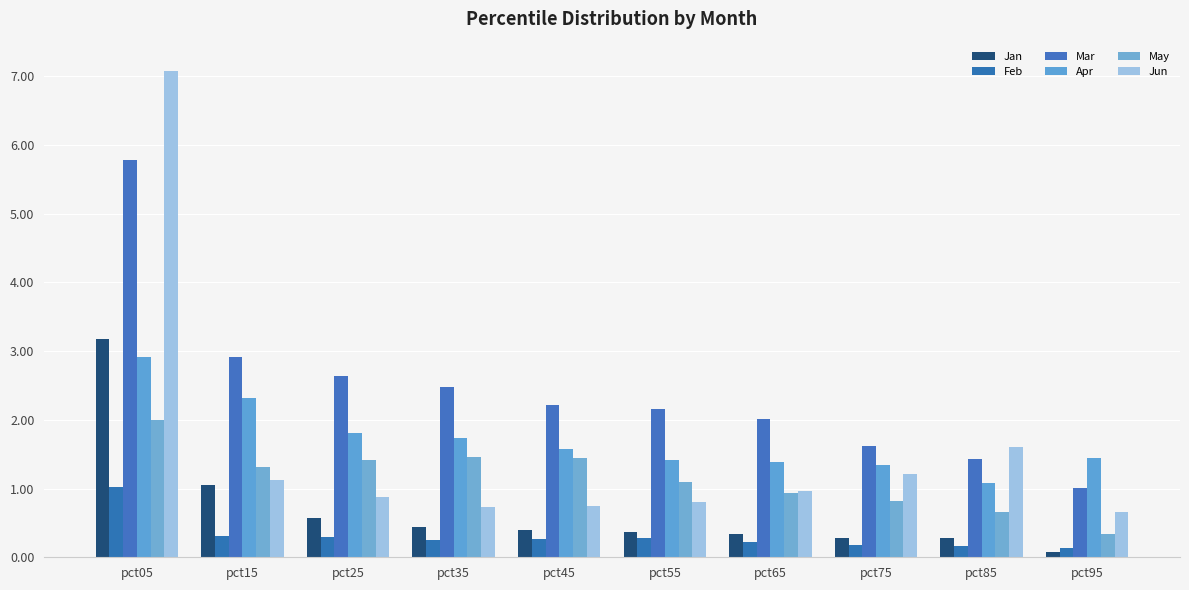

What is the value of the May bar at the 10th from the left?

0.3